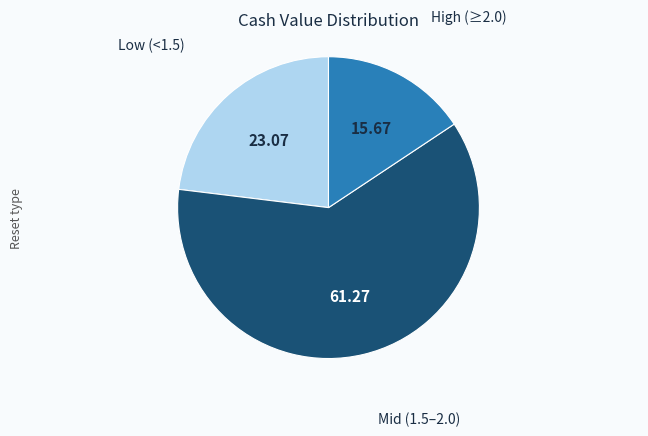

Is there a majority slice in this chart?

Yes